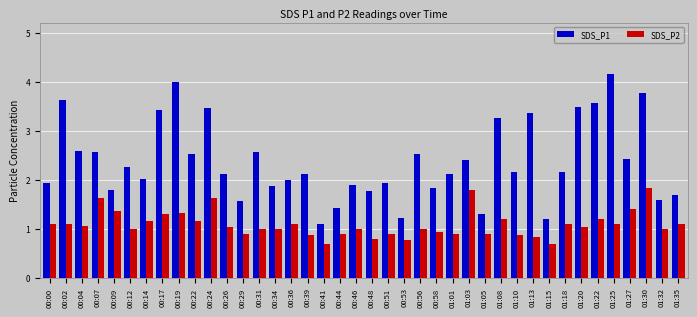

What is the spread (max minus min) of values at 00:39?

1.3